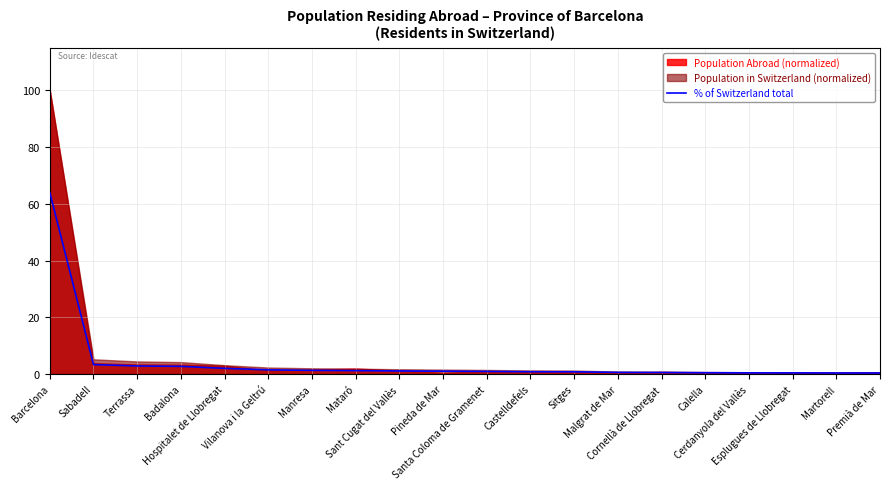

What is the label of the 9th point from the right?

Castelldefels